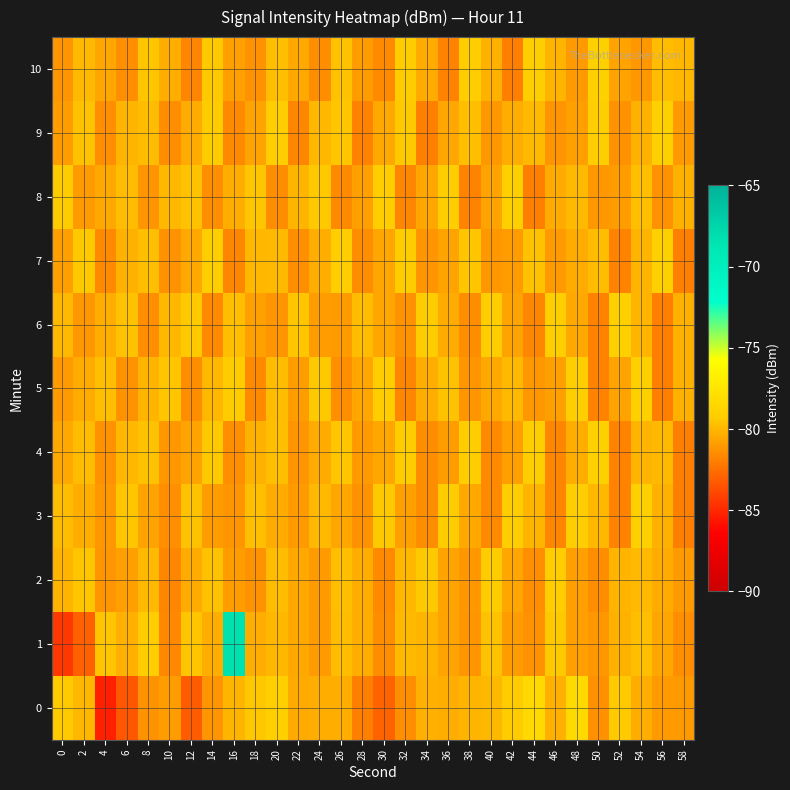

Reading right to left, extract all data points from this chart.

0: 58=-81.1	56=-81.0	54=-80.3	52=-79.3	50=-81.3	48=-78.3	46=-80.2	44=-78.3	42=-79.2	40=-80.0	38=-80.1	36=-80.3	34=-80.3	32=-81.4	30=-83.0	28=-82.0	26=-80.3	24=-80.4	22=-80.5	20=-79.1	18=-79.4	16=-80.1	14=-81.2	12=-83.2	10=-80.9	8=-81.3	6=-83.4	4=-85.3	2=-80.0	0=-79.3
1: 58=-81.4	56=-80.6	54=-79.7	52=-80.2	50=-81.1	48=-80.8	46=-79.4	44=-81.3	42=-80.9	40=-79.6	38=-81.2	36=-80.7	34=-80.1	32=-79.9	30=-81.5	28=-80.3	26=-79.8	24=-81.0	22=-80.5	20=-80.0	18=-80.3	16=-68.3	14=-80.3	12=-79.5	10=-81.6	8=-79.2	6=-80.3	4=-79.5	2=-83.1	0=-84.4
2: 58=-81.0	56=-80.4	54=-79.9	52=-80.1	50=-81.5	48=-80.8	46=-79.2	44=-81.4	42=-80.6	40=-79.3	38=-81.1	36=-80.7	34=-79.4	32=-80.0	30=-81.6	28=-80.3	26=-79.7	24=-81.0	22=-80.5	20=-79.8	18=-81.3	16=-80.9	14=-79.6	12=-80.4	10=-81.7	8=-79.9	6=-80.8	4=-81.2	2=-79.5	0=-80.1
3: 58=-81.9	56=-80.2	54=-79.0	52=-81.8	50=-80.0	48=-79.1	46=-81.7	44=-80.1	42=-79.2	40=-81.6	38=-80.5	36=-79.3	34=-81.5	32=-80.8	30=-79.4	28=-81.3	26=-80.6	24=-79.9	22=-81.0	20=-80.4	18=-79.7	16=-81.2	14=-80.9	12=-79.6	10=-81.4	8=-80.7	6=-79.5	4=-81.1	2=-80.3	0=-79.8
4: 58=-81.9	56=-79.9	54=-80.1	52=-81.8	50=-79.0	48=-80.3	46=-81.7	44=-79.1	42=-80.8	40=-81.6	38=-79.2	36=-80.9	34=-81.5	32=-79.3	30=-80.6	28=-81.0	26=-79.5	24=-80.4	22=-81.2	20=-79.7	18=-80.2	16=-81.4	14=-79.4	12=-80.7	10=-81.1	8=-79.6	6=-80.0	4=-81.3	2=-79.8	0=-80.5
5: 58=-80.2	56=-81.9	54=-79.0	52=-80.7	50=-81.8	48=-79.1	46=-80.8	44=-81.1	42=-79.9	40=-80.5	38=-81.2	36=-79.6	34=-80.3	32=-81.7	30=-79.2	28=-80.6	26=-81.4	24=-79.4	22=-80.9	20=-79.8	18=-81.6	16=-79.3	14=-80.0	12=-81.5	10=-79.5	8=-80.1	6=-81.3	4=-79.7	2=-80.4	0=-81.0
6: 58=-80.2	56=-81.9	54=-80.1	52=-79.0	50=-81.8	48=-80.5	46=-79.1	44=-81.7	42=-80.7	40=-79.2	38=-81.5	36=-80.4	34=-79.3	32=-81.3	30=-80.6	28=-79.8	26=-81.0	24=-80.9	22=-79.5	20=-81.2	18=-80.8	16=-79.7	14=-81.6	12=-79.4	10=-80.0	8=-81.4	6=-79.6	4=-80.3	2=-81.1	0=-79.9
7: 58=-81.9	56=-79.0	54=-80.1	52=-81.8	50=-79.8	48=-80.4	46=-81.0	44=-79.6	42=-80.9	40=-81.1	38=-79.5	36=-80.7	34=-81.2	32=-79.3	30=-80.6	28=-81.5	26=-79.2	24=-80.3	22=-81.4	20=-79.9	18=-80.0	16=-81.7	14=-79.1	12=-80.5	10=-81.3	8=-79.7	6=-80.2	4=-81.6	2=-79.4	0=-80.8
8: 58=-80.2	56=-81.3	54=-79.7	52=-80.9	50=-81.1	48=-79.9	46=-80.4	44=-81.9	42=-79.0	40=-80.7	38=-81.8	36=-79.1	34=-80.6	32=-81.7	30=-79.2	28=-80.8	26=-81.6	24=-79.4	22=-80.1	20=-81.5	18=-79.5	16=-80.3	14=-81.4	12=-79.6	10=-80.0	8=-81.2	6=-79.8	4=-80.5	2=-81.0	0=-79.3
9: 58=-81.0	56=-79.0	54=-80.2	52=-81.3	50=-79.1	48=-80.8	46=-81.2	44=-79.9	42=-80.3	40=-81.1	38=-79.7	36=-80.6	34=-81.9	32=-79.4	30=-80.5	28=-81.8	26=-79.5	24=-80.0	22=-81.7	20=-79.2	18=-80.7	16=-81.6	14=-79.3	12=-80.4	10=-81.5	8=-79.8	6=-80.1	4=-81.4	2=-79.6	0=-80.9
10: 58=-80.0	56=-79.8	54=-81.1	52=-80.7	50=-79.0	48=-81.0	46=-80.1	44=-79.1	42=-81.9	40=-80.2	38=-79.2	36=-81.8	34=-80.4	32=-79.3	30=-81.6	28=-80.9	26=-79.6	24=-81.5	22=-80.5	20=-79.7	18=-81.3	16=-80.8	14=-79.4	12=-81.7	10=-80.3	8=-79.5	6=-81.4	4=-80.6	2=-79.9	0=-81.2